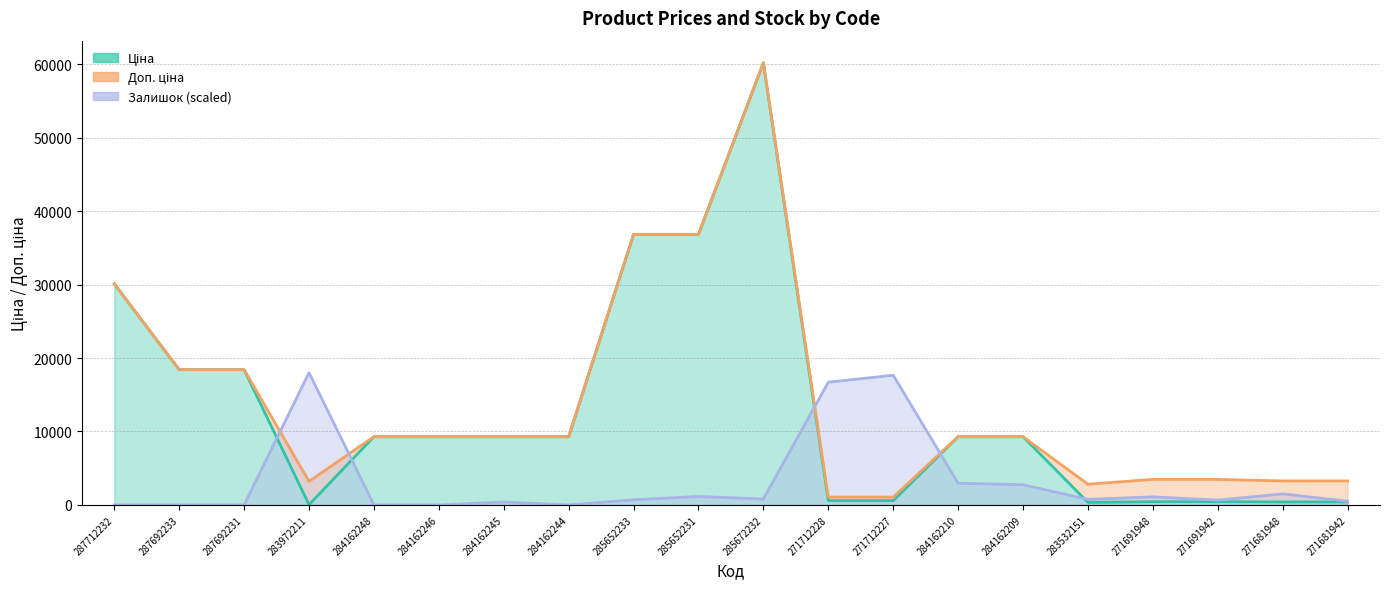

Reading left to right, extract all data points from this chart.

Ціна: 287712232=30102.8	287692233=18420.9	287692231=18420.9	283972211=32.0	284162248=9290.5	284162246=9290.5	284162245=9290.5	284162244=9290.5	285652233=36841.8	285652231=36841.8	285672232=60205.6	271712228=578.1	271712227=578.1	284162210=9290.5	284162209=9290.5	283532151=352.6	271691948=434.3	271691942=434.3	271681948=408.2	271681942=408.2
Доп. ціна: 287712232=30102.8	287692233=18420.9	287692231=18420.9	283972211=3205.0	284162248=9290.5	284162246=9290.5	284162245=9290.5	284162244=9290.5	285652233=36841.8	285652231=36841.8	285672232=60205.6	271712228=1060.0	271712227=1060.0	284162210=9290.5	284162209=9290.5	283532151=2821.2	271691948=3474.1	271691942=3474.1	271681948=3265.8	271681942=3265.8
Залишок: 287712232=0.0	287692233=0.0	287692231=0.0	283972211=18011.6	284162248=0.0	284162246=0.0	284162245=400.3	284162244=0.0	285652233=700.5	285652231=1150.7	285672232=800.5	271712228=16710.8	271712227=17661.4	284162210=2951.9	284162209=2751.8	283532151=750.5	271691948=1100.7	271691942=650.4	271681948=1501.0	271681942=500.3